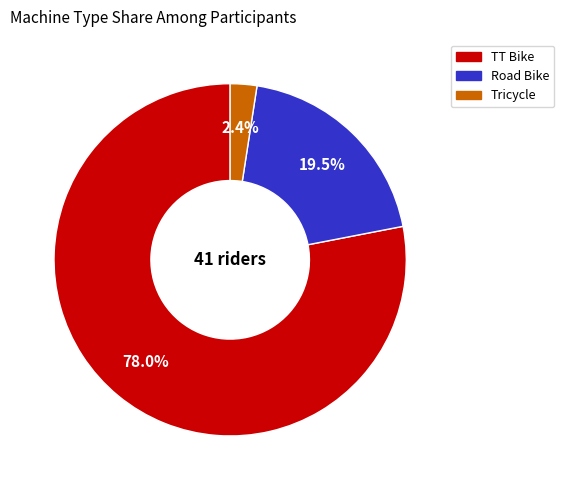

How much of the chart is everything except Tricycle?

97.6%